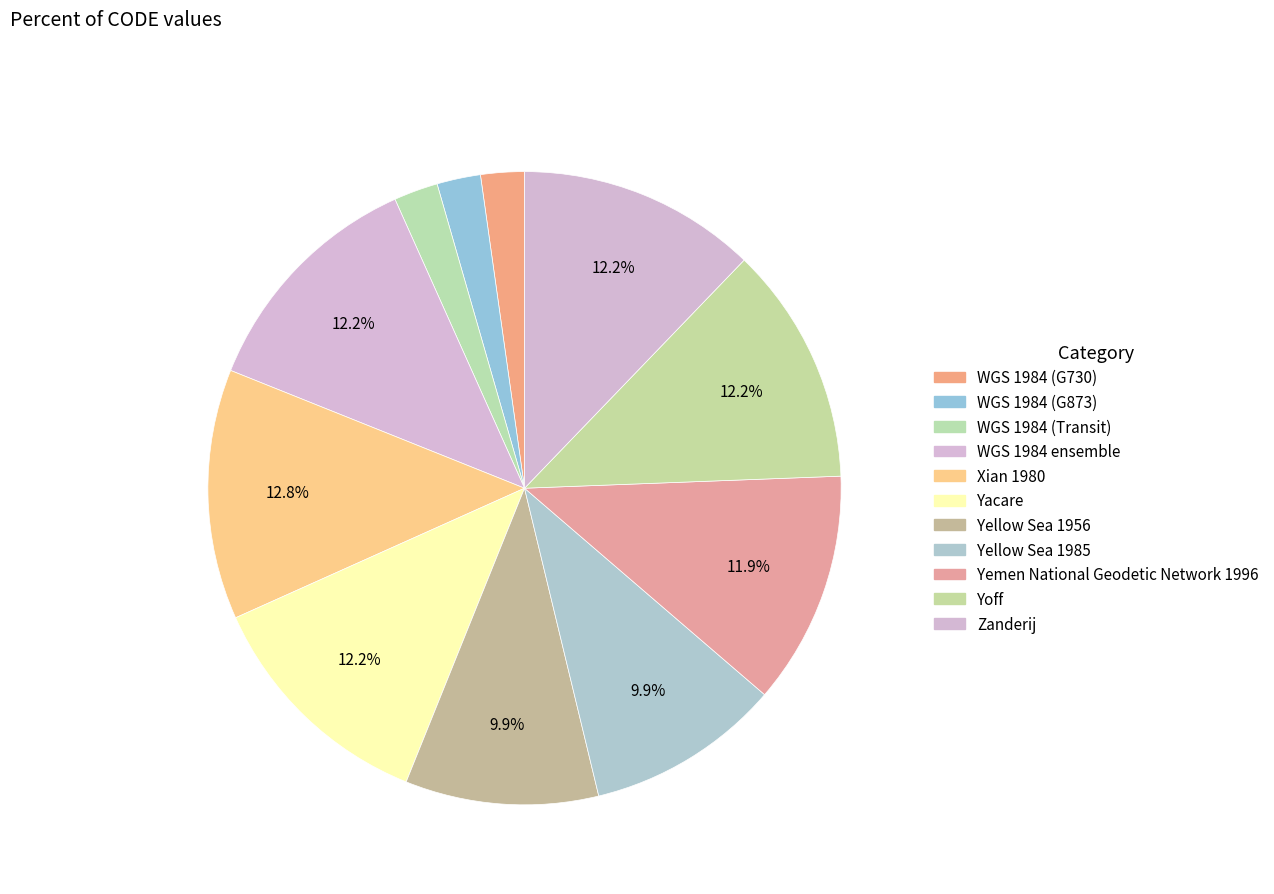

What is the smallest slice in the pie chart?

WGS 1984 (G730)